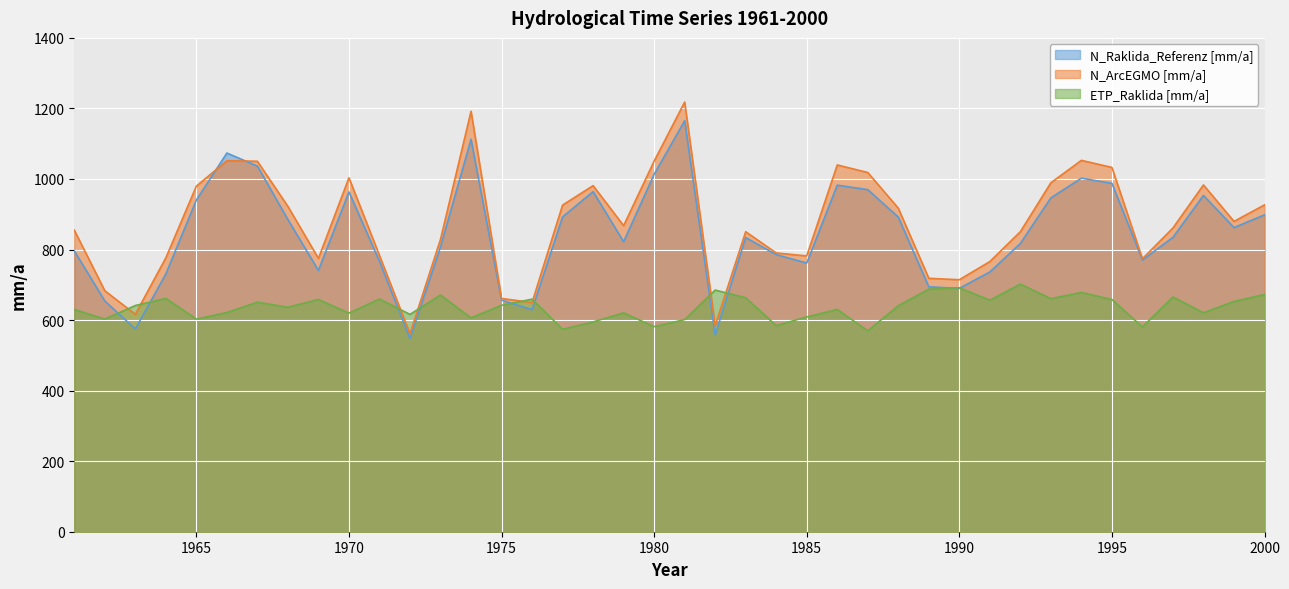

Reading left to right, transcribe all the data shown in this chart.

N_Raklida_Referenz [mm/a]: 796.2	654.2	574.7	730.8	940.3	1073.6	1036.4	884.9	740.8	963.3	766.6	547.9	807.6	1112.5	656.6	629.4	892.6	964.1	822.2	1013.2	1165.0	557.9	834.0	785.5	761.7	982.5	969.8	892.0	694.3	690.0	736.4	817.3	946.6	1002.3	987.8	770.3	834.7	953.4	862.3	898.2
N_ArcEGMO [mm/a]: 855.0	683.2	616.3	776.5	979.7	1051.9	1050.2	922.2	774.8	1003.4	783.1	561.3	828.8	1191.9	661.3	649.8	926.0	981.1	867.6	1050.6	1218.0	584.3	850.5	790.3	781.9	1039.8	1018.4	917.2	718.4	714.4	765.9	850.5	989.2	1052.8	1032.7	773.9	861.1	983.1	879.7	926.6
ETP_Raklida [mm/a]: 630.1	602.7	641.3	661.3	602.8	621.5	650.8	636.4	658.4	619.8	659.8	616.1	671.0	606.3	641.9	659.3	573.9	594.9	620.4	581.4	601.4	685.1	663.3	584.4	609.0	630.1	569.6	640.7	687.7	691.5	656.3	702.1	660.7	678.4	658.3	580.5	665.4	620.7	652.7	672.5